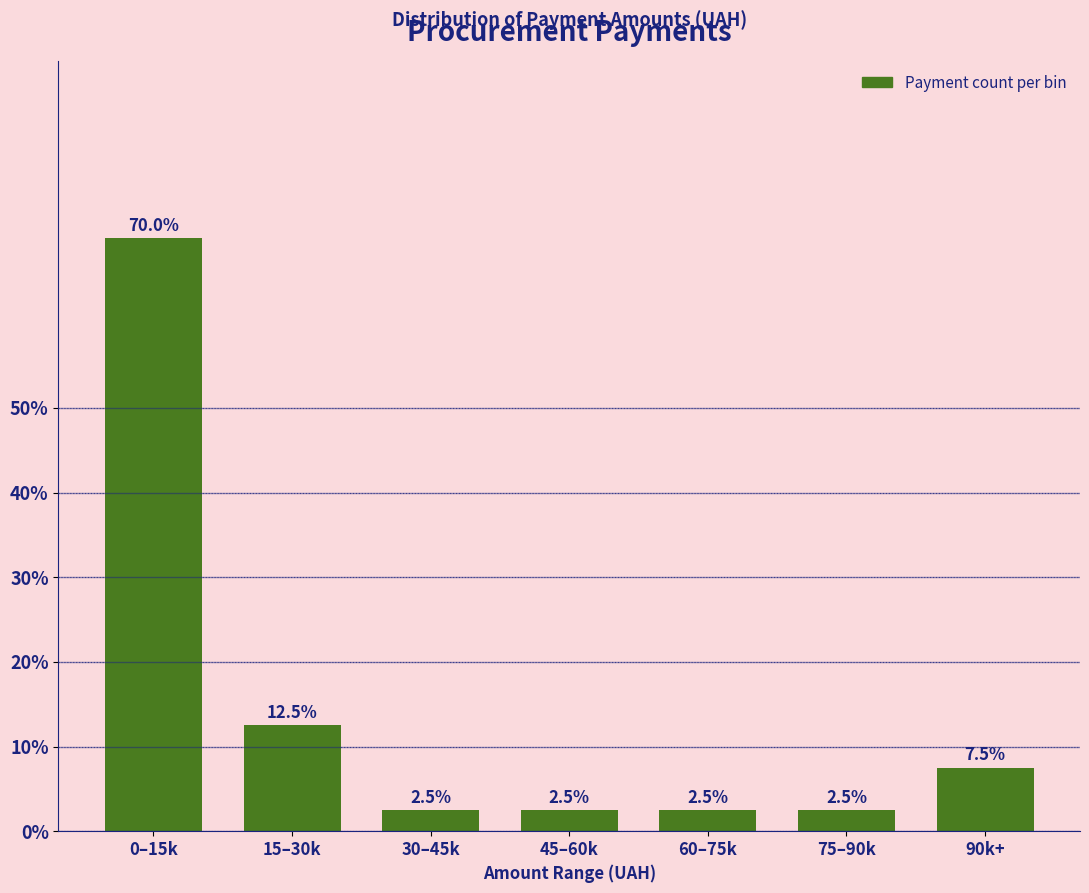

Reading left to right, transcribe all the data shown in this chart.

0–15k=70.0	15–30k=12.5	30–45k=2.5	45–60k=2.5	60–75k=2.5	75–90k=2.5	90k+=7.5